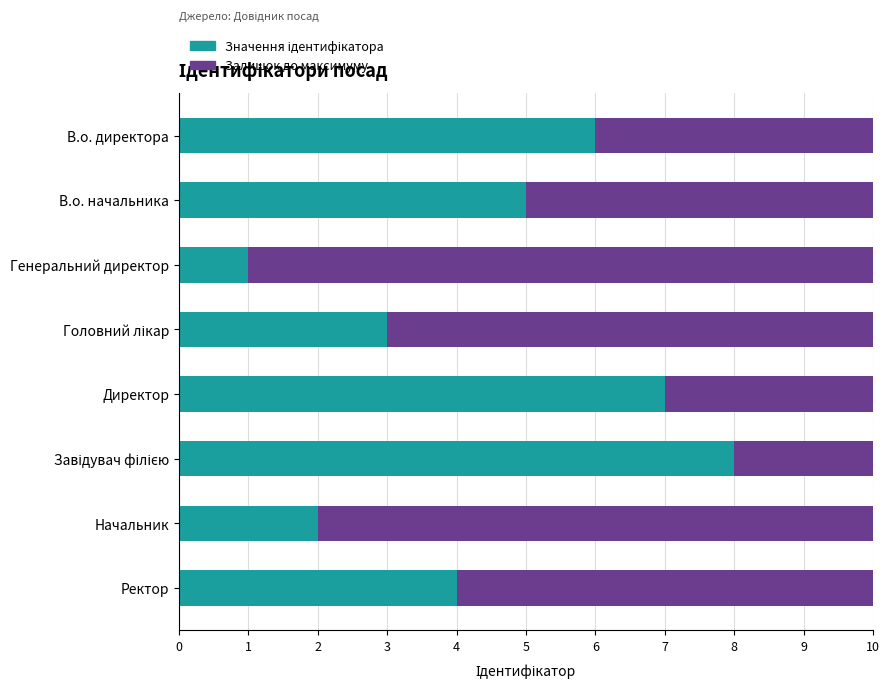

What is the total value across all series at В.о. начальника?

10